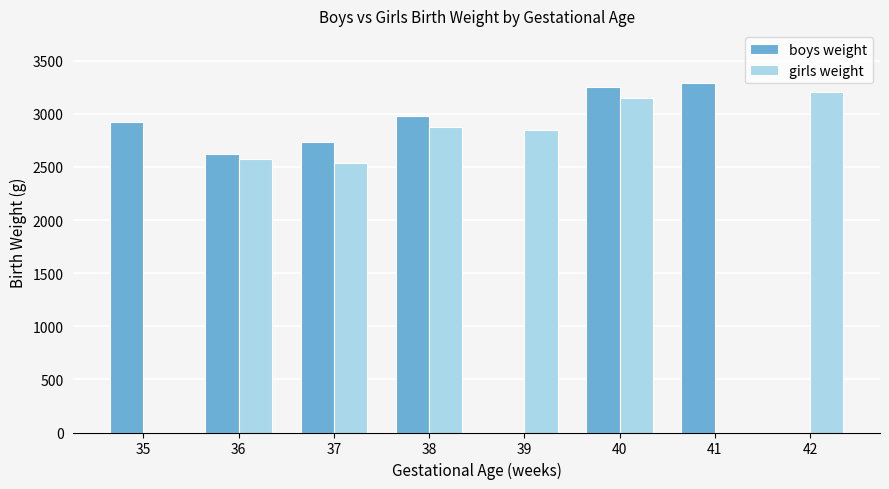

What is the greatest value displayed?

3292.0